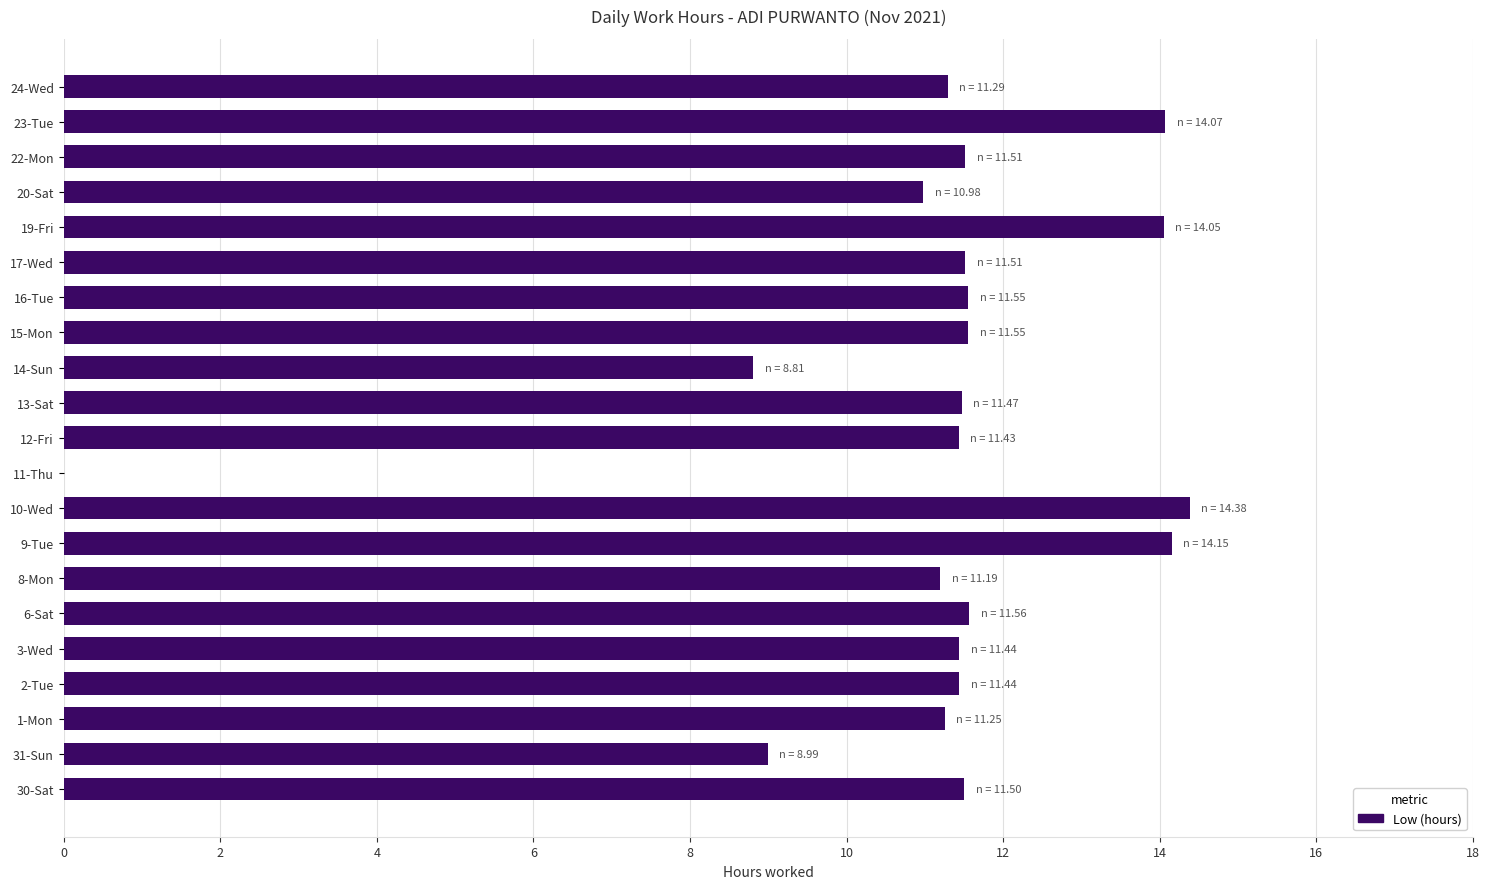

Which label corresponds to the largest value in the chart?

10-Wed